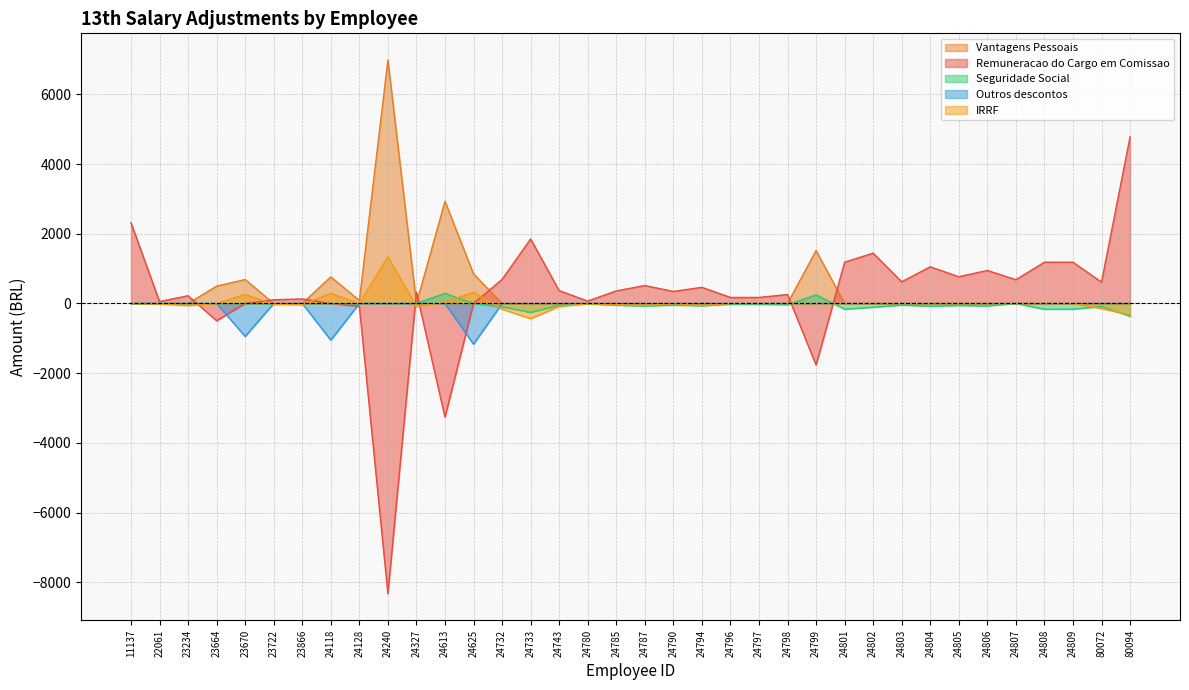

What is the sum of all Remuneracao do Cargo em Comissao values?

8933.9